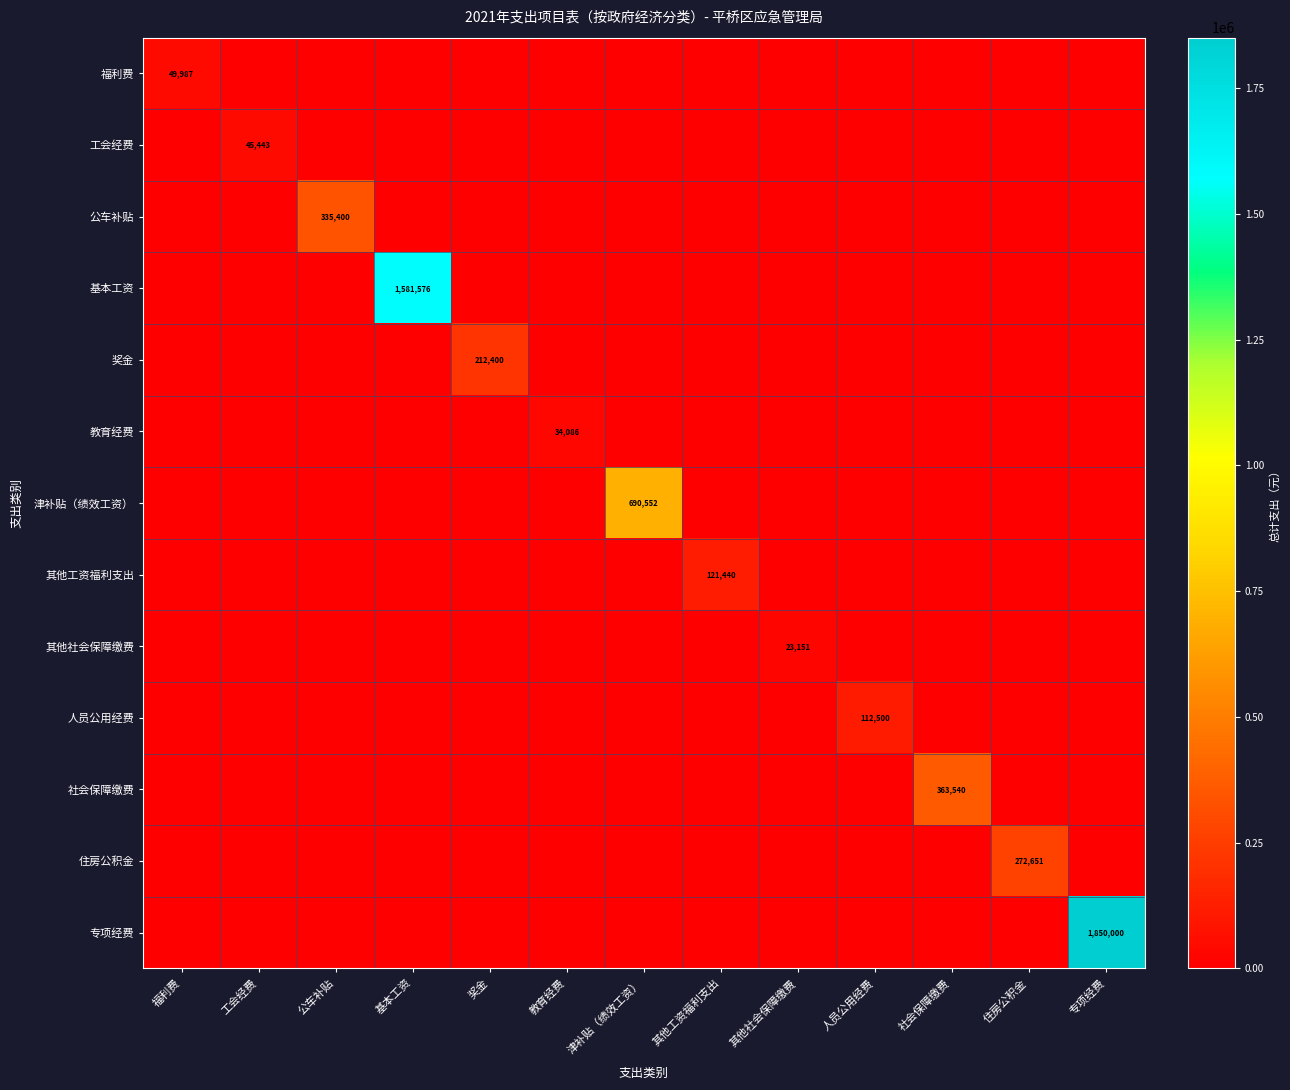

At which label is 人员公用经费 closest to 56250?

福利费